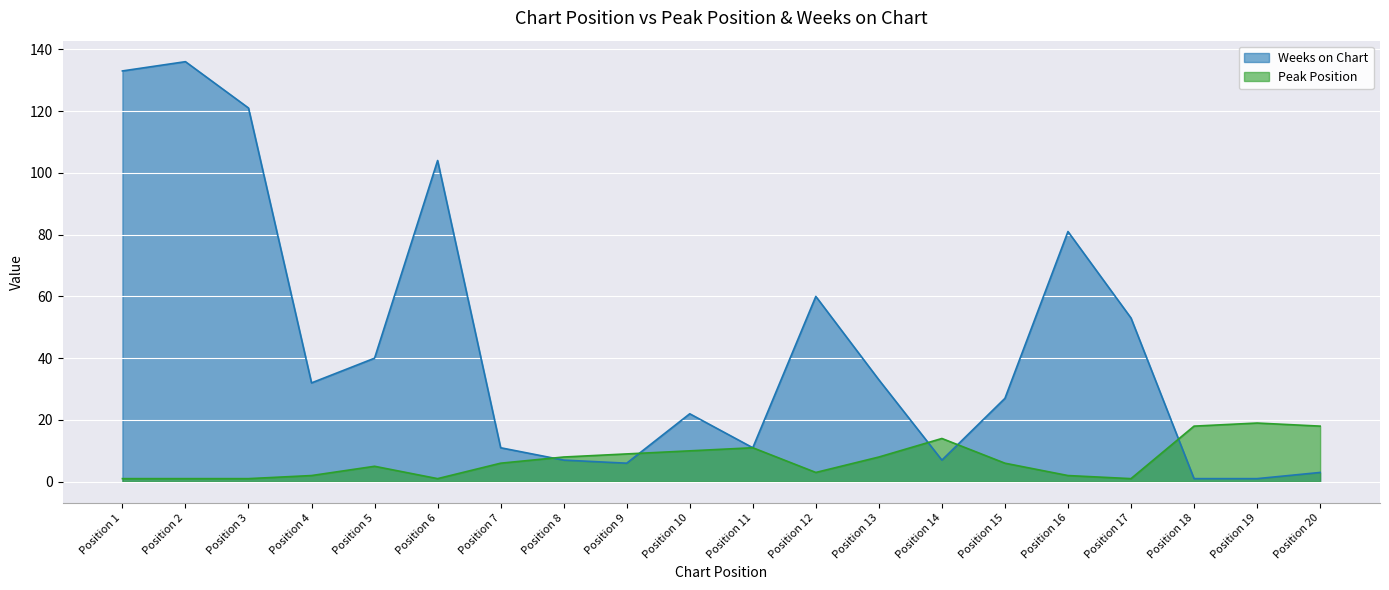

How many data points in Weeks on Chart are less than 32?

10